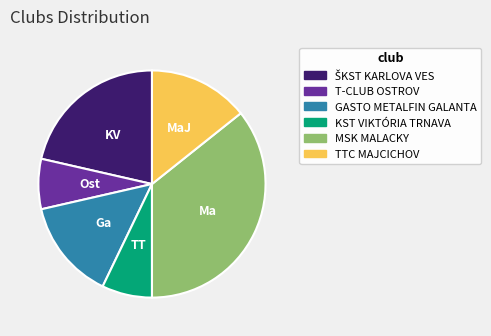

Is there a majority slice in this chart?

No